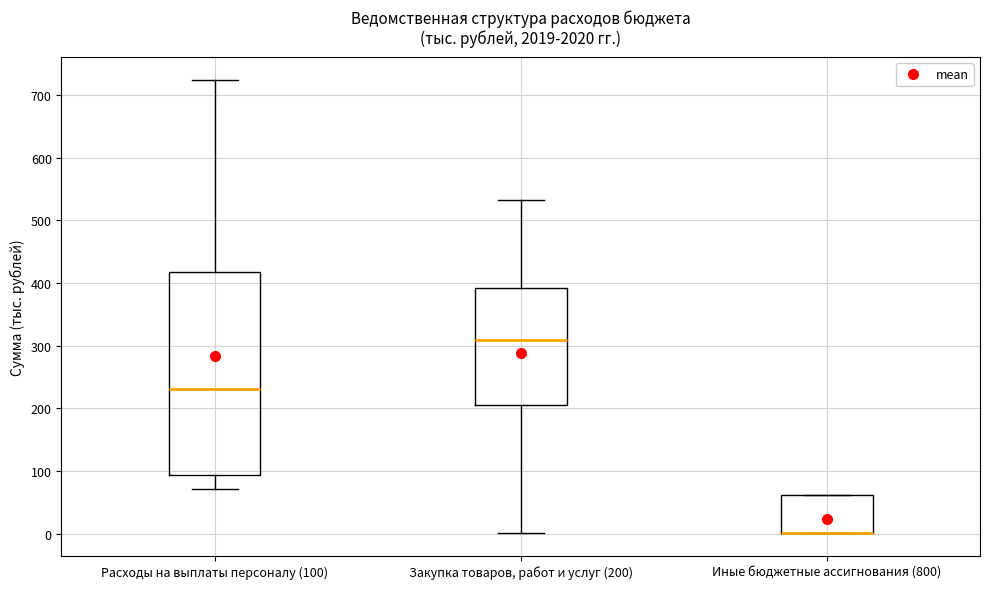

Which box is the tallest, from its lower edge to its upper edge?

Расходы на выплаты персоналу (100)